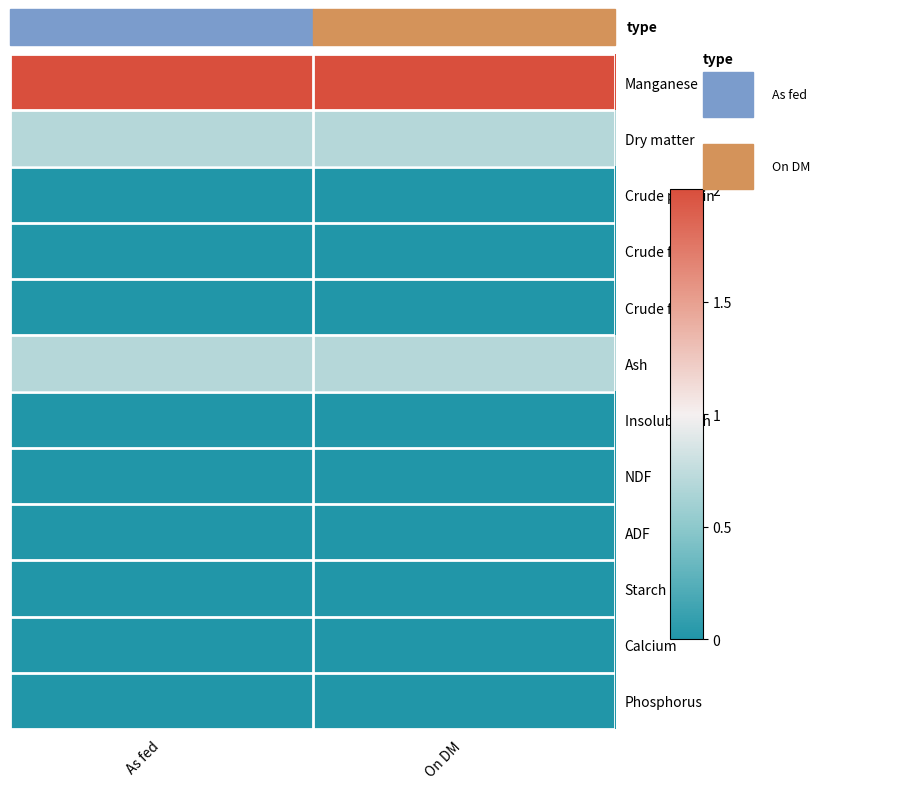

At which category is the sum across all series the highest?

On DM